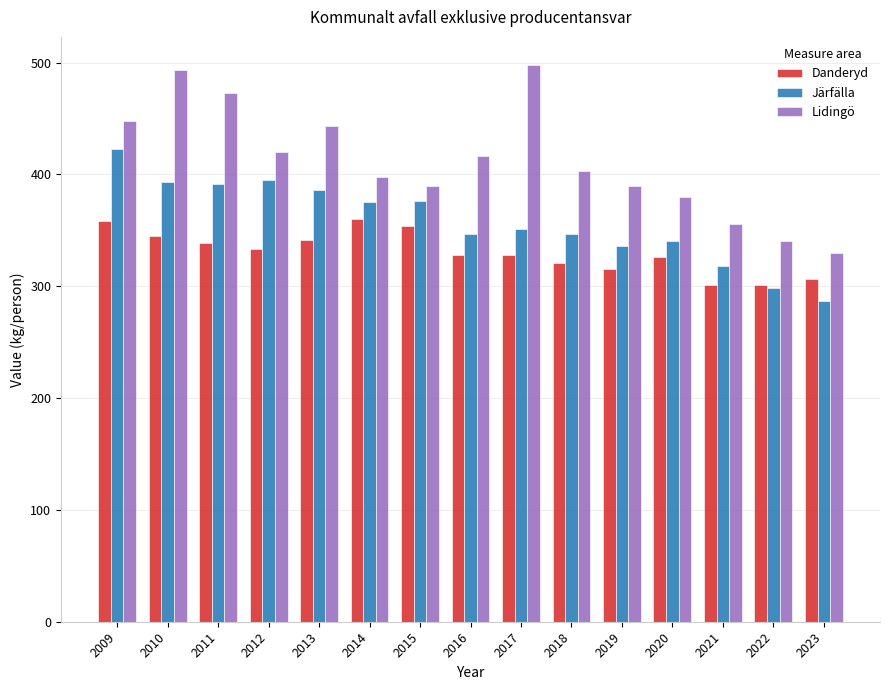

Which series has the largest total across all categories?

Lidingö